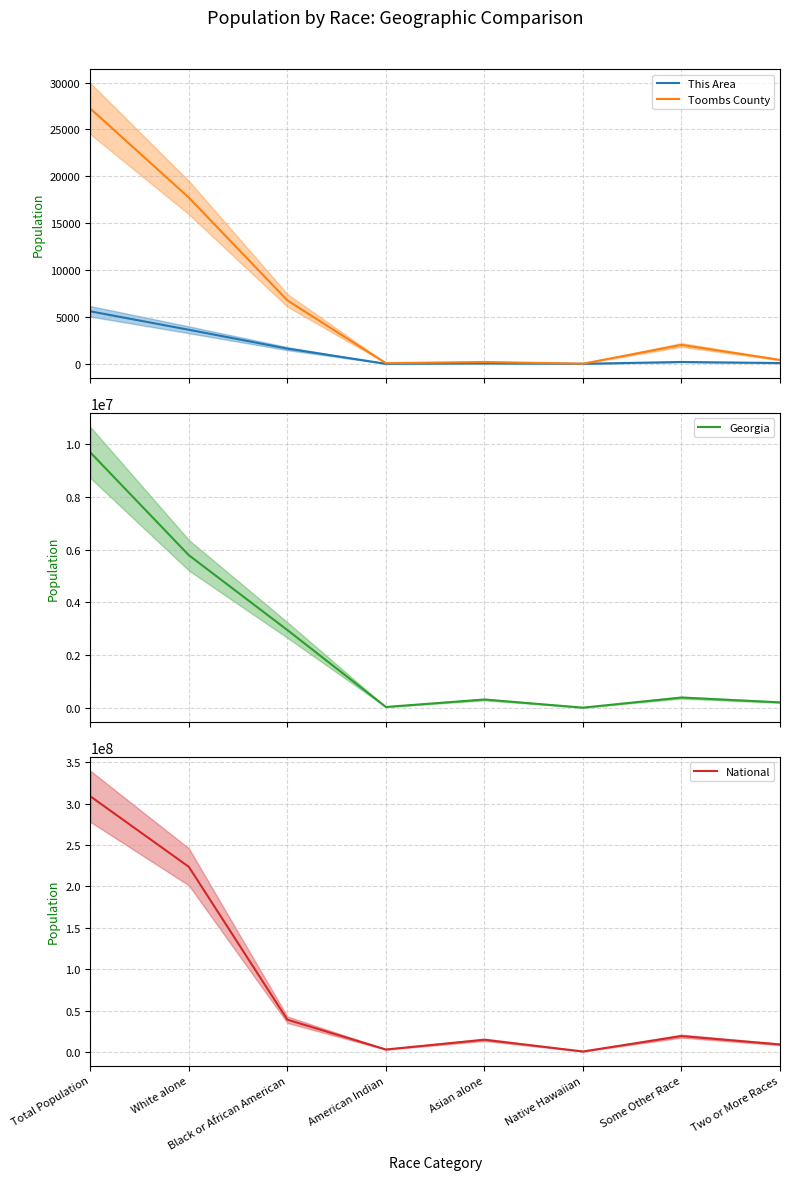

Is it true that National equals 2932248 at American Indian?

True